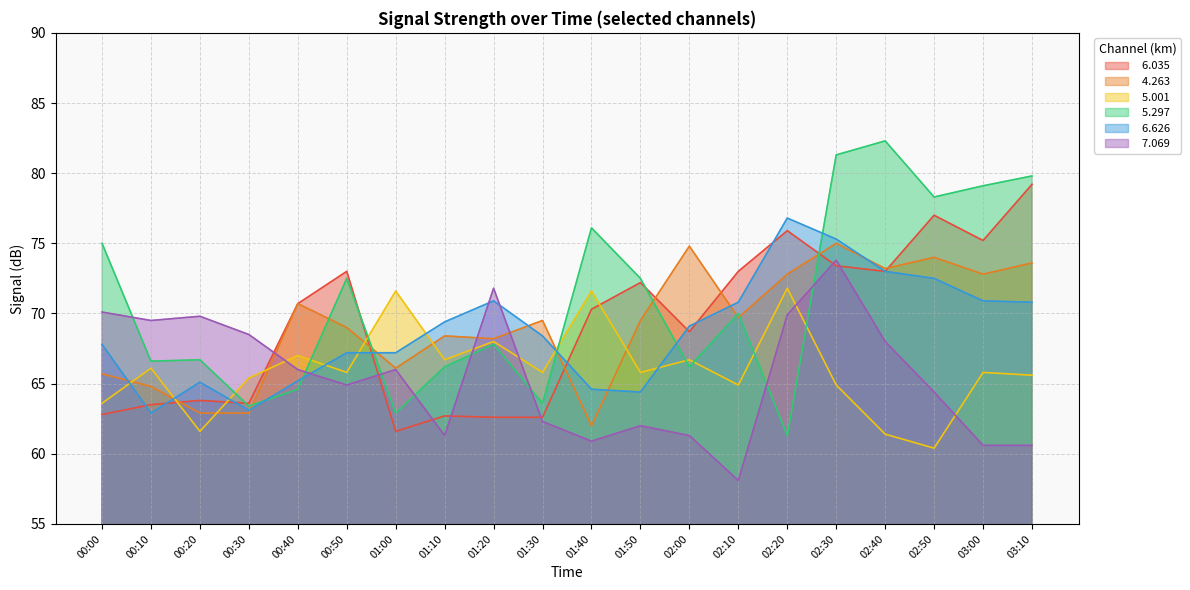

Reading left to right, list all the values displayed in this chart.

  6.035: 62.8	63.5	63.8	63.6	70.7	73.0	61.6	62.7	62.6	62.6	70.3	72.2	68.7	73.0	75.9	73.4	73.0	77.0	75.2	79.2
  4.263: 65.7	64.8	62.9	62.9	70.7	69.0	66.1	68.4	68.2	69.5	62.0	69.5	74.8	69.7	72.8	75.0	73.2	74.0	72.8	73.6
  5.001: 63.6	66.1	61.6	65.4	67.0	65.8	71.6	66.7	68.0	65.8	71.6	65.8	66.7	64.9	71.8	64.9	61.4	60.4	65.8	65.6
  5.297: 75.0	66.6	66.7	63.4	64.6	72.5	62.9	66.2	67.8	63.6	76.1	72.5	66.2	70.0	61.3	81.3	82.3	78.3	79.1	79.8
  6.626: 67.8	62.9	65.1	63.1	65.2	67.2	67.2	69.4	70.9	68.4	64.6	64.4	69.1	70.8	76.8	75.3	73.0	72.5	70.9	70.8
  7.069: 70.1	69.5	69.8	68.5	66.0	64.9	66.0	61.3	71.8	62.3	60.9	62.0	61.3	58.1	69.9	73.8	68.0	64.4	60.6	60.6